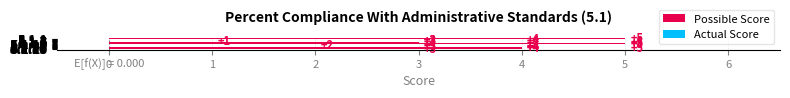

How many values are between 3 and 5?

18